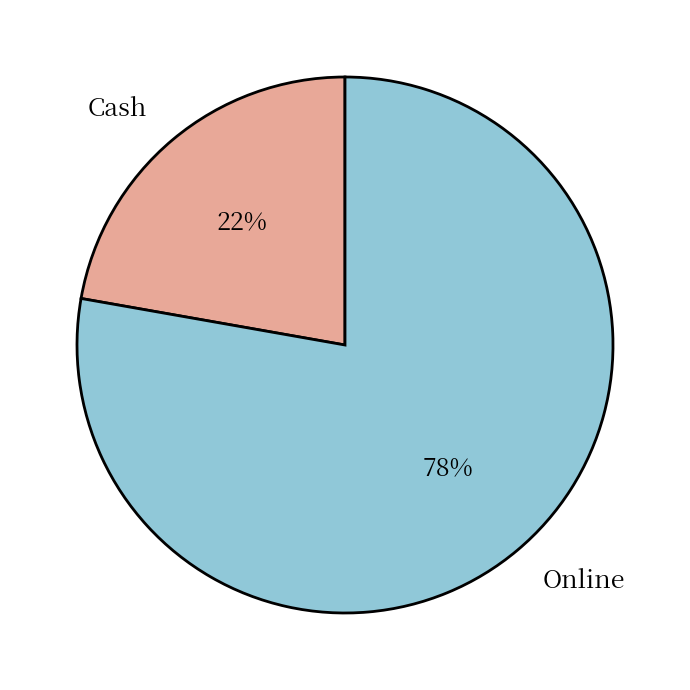

To the nearest percent, what portion does Cash represent?

22%